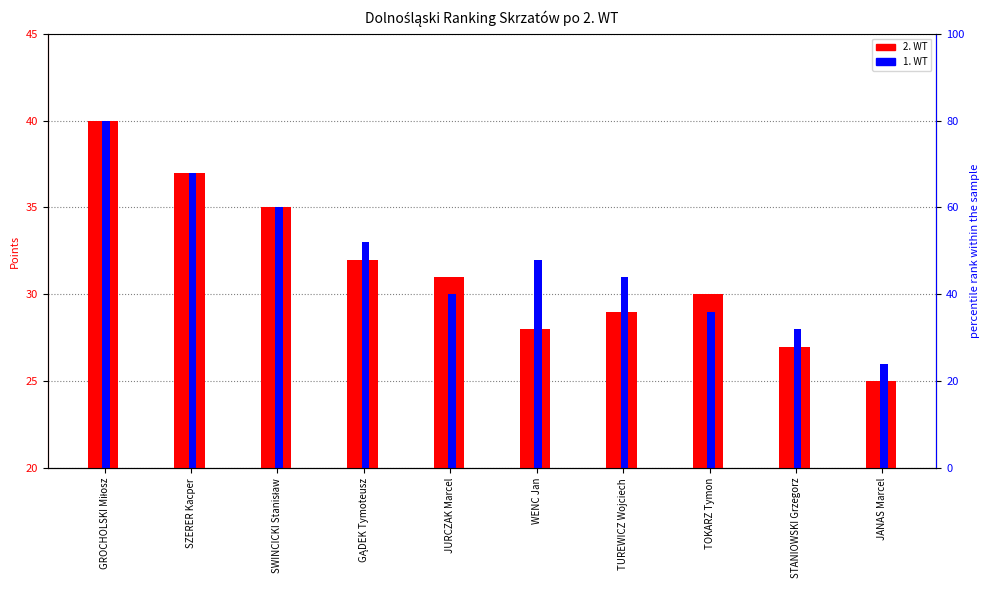

What is the label of the 8th bar from the right?

SWINCICKI Stanisław